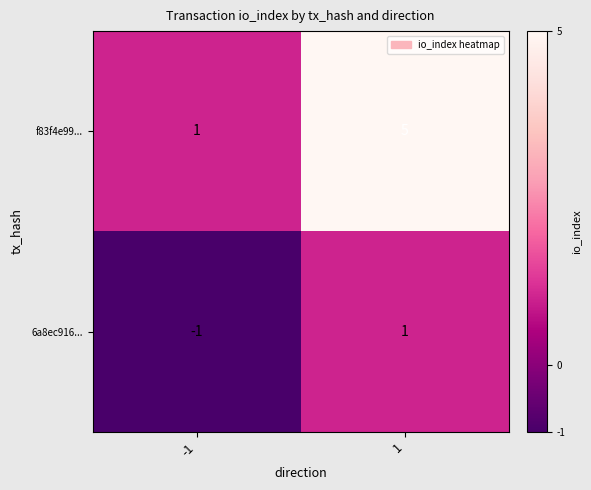

Which series has the largest range (max minus min)?

f83f4e99...